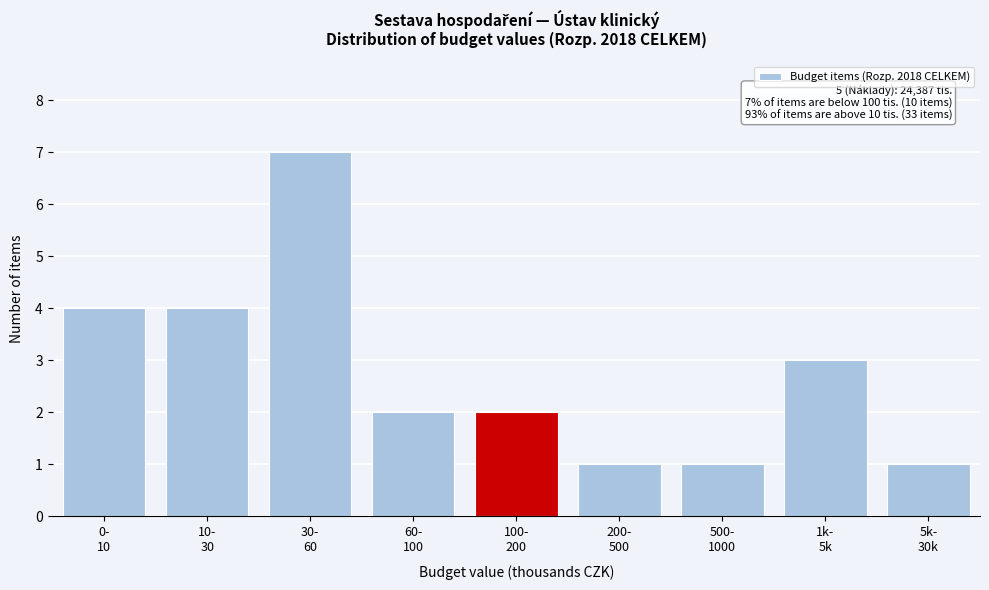

Reading left to right, transcribe all the data shown in this chart.

4	4	7	2	2	1	1	3	1